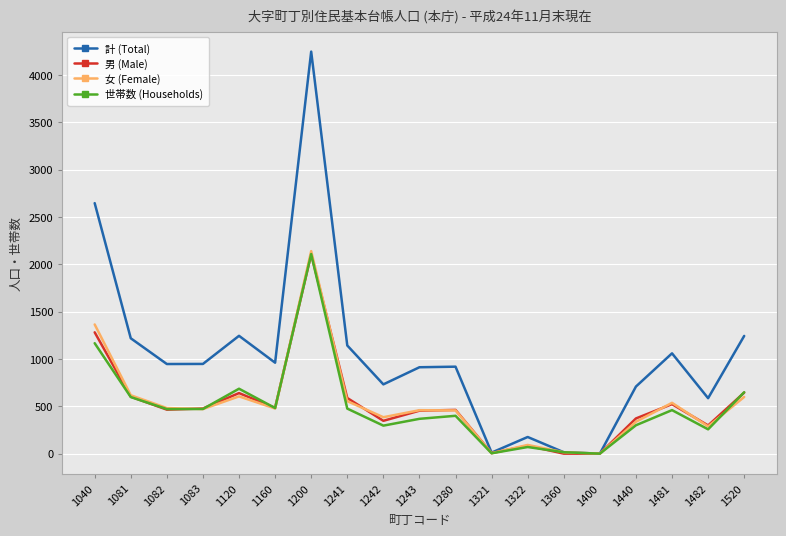

What is the maximum value shown in the chart?

4248